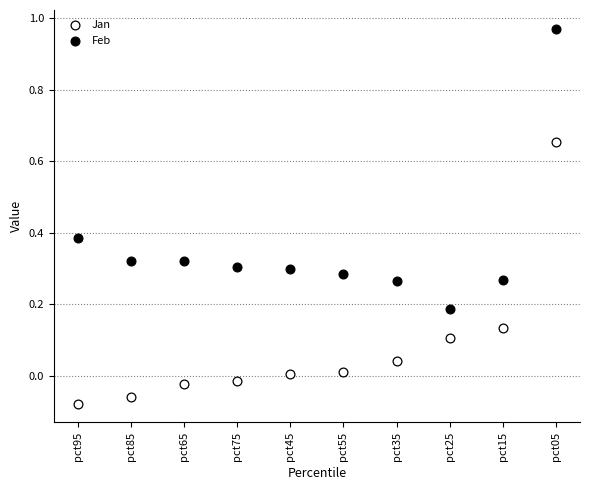

Which series contains the highest Y value?

Feb